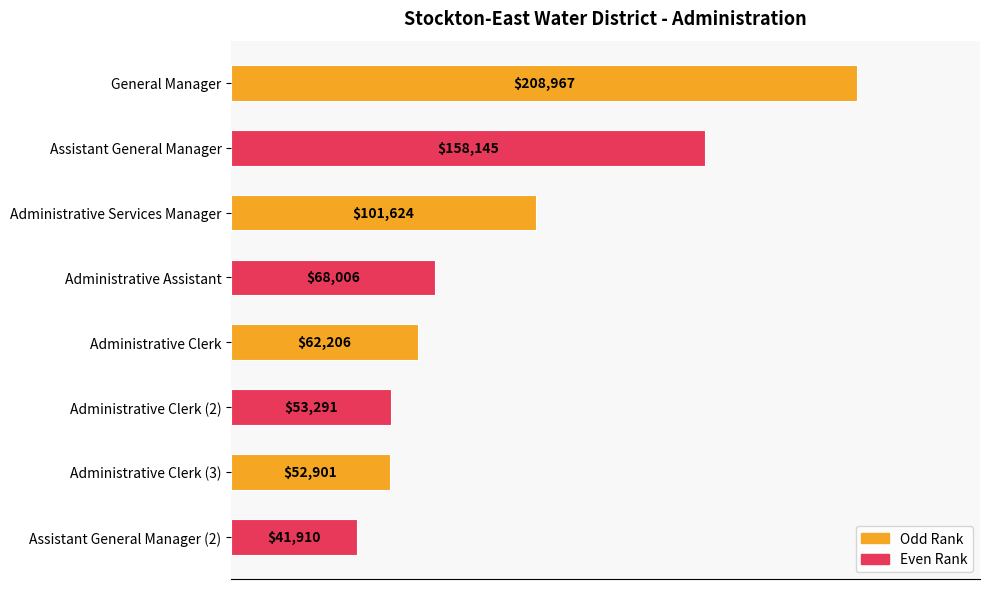

Is it true that the value at Administrative Clerk (2) is 53291?

True